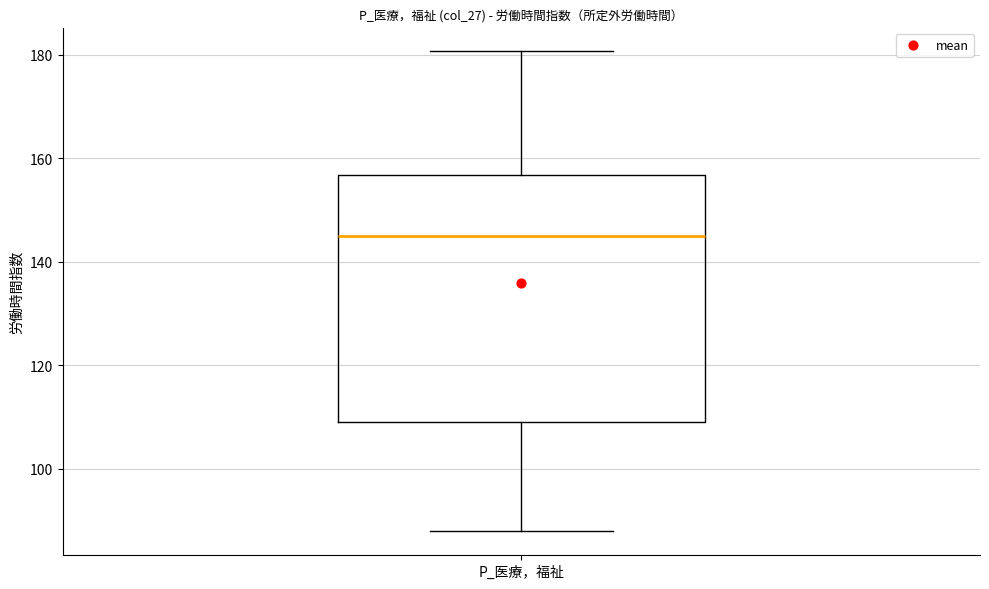

Read this box plot against the y-axis: the position of the median line, the range covered by the box, and the ends of both whiskers. The values are not printed on the chart, so give them approximately, as read against the axis.

median 146, box 110 to 156, whiskers 88 to 180